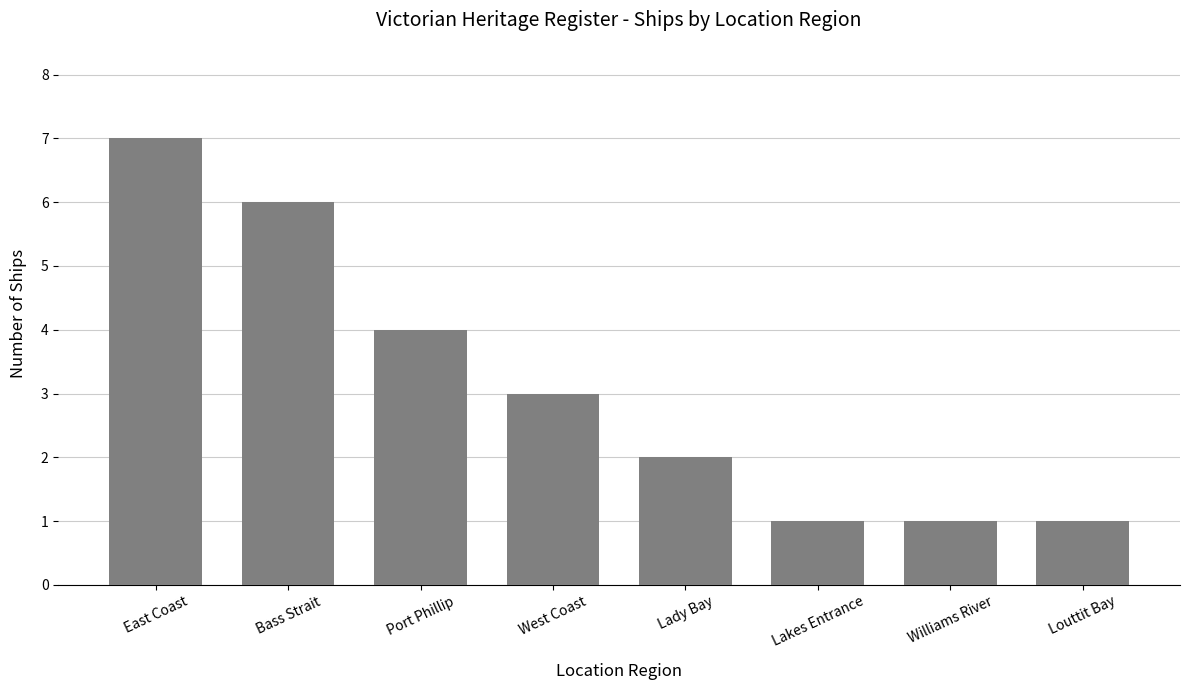

How many bars are there in total?

8